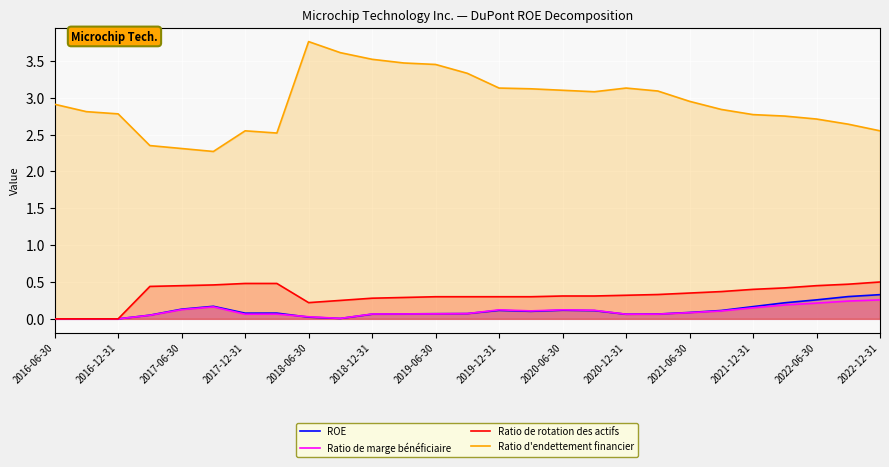

What are all the series names shown in the legend?

ROE, Ratio de marge bénéficiaire, Ratio de rotation des actifs, Ratio d'endettement financier